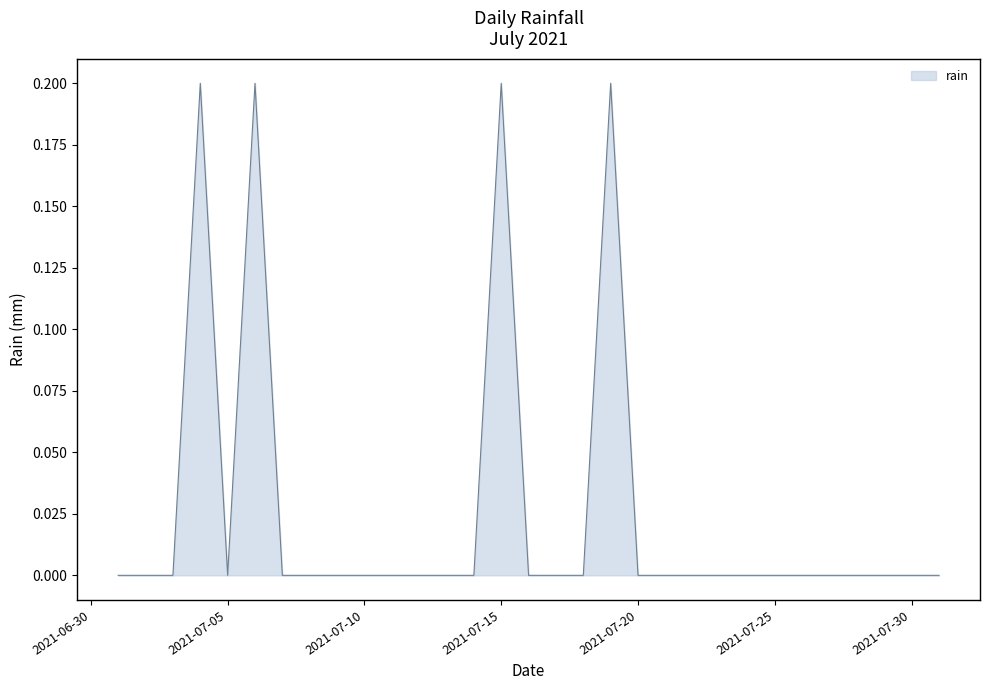

Reading right to left, what are all the values shown in this chart?

2021-07-31=0.0	2021-07-30=0.0	2021-07-29=0.0	2021-07-28=0.0	2021-07-27=0.0	2021-07-26=0.0	2021-07-25=0.0	2021-07-24=0.0	2021-07-23=0.0	2021-07-22=0.0	2021-07-21=0.0	2021-07-20=0.0	2021-07-19=0.2	2021-07-18=0.0	2021-07-17=0.0	2021-07-16=0.0	2021-07-15=0.2	2021-07-14=0.0	2021-07-13=0.0	2021-07-12=0.0	2021-07-11=0.0	2021-07-10=0.0	2021-07-09=0.0	2021-07-08=0.0	2021-07-07=0.0	2021-07-06=0.2	2021-07-05=0.0	2021-07-04=0.2	2021-07-03=0.0	2021-07-02=0.0	2021-07-01=0.0